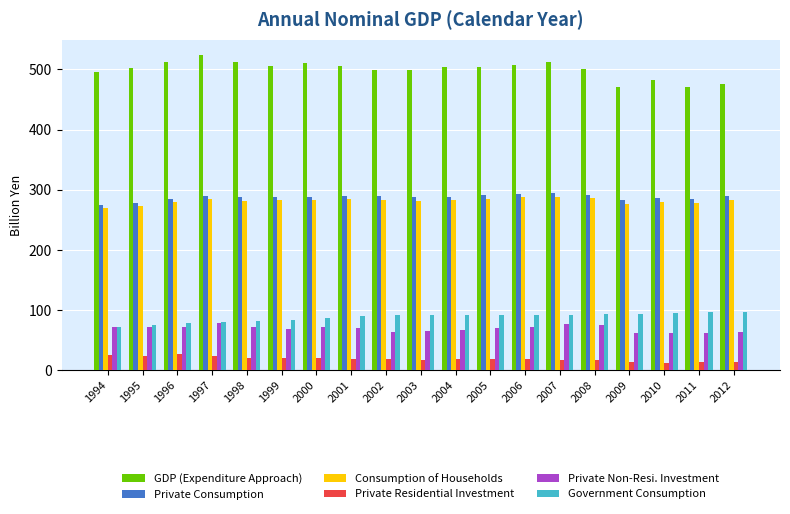

What is the smallest value displayed?

12.7